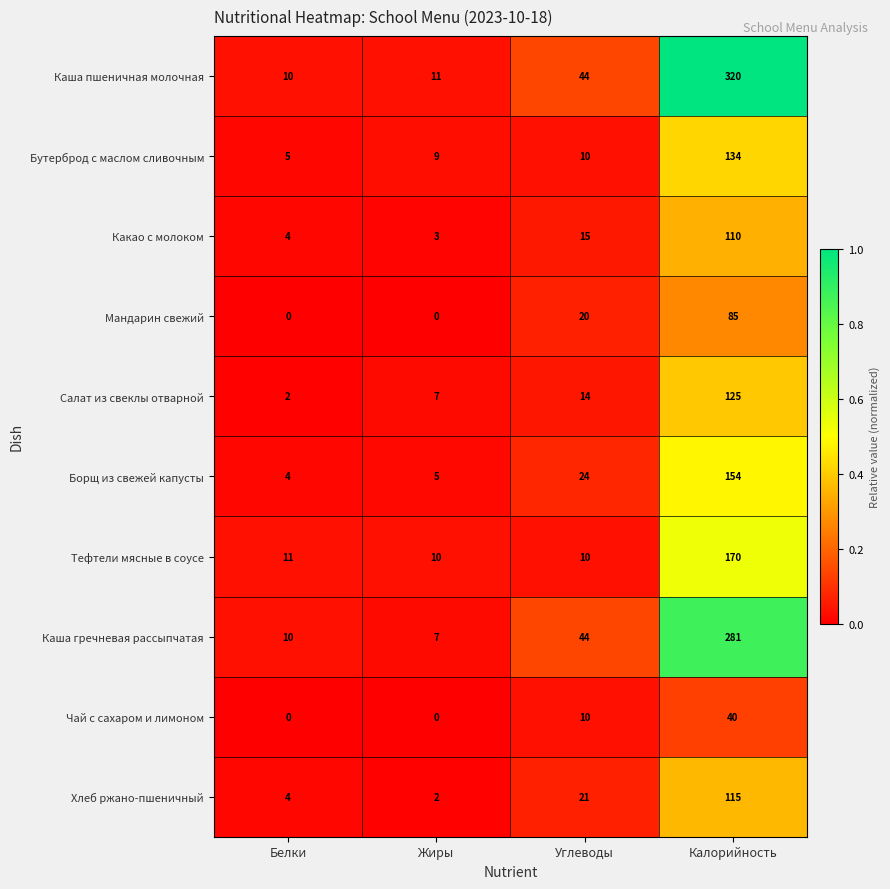

List the series in order of their peak value, highest first.

Каша пшеничная молочная, Каша гречневая рассыпчатая, Тефтели мясные в соусе, Борщ из свежей капусты, Бутерброд с маслом сливочным, Салат из свеклы отварной, Хлеб ржано-пшеничный, Какао с молоком, Мандарин свежий, Чай с сахаром и лимоном